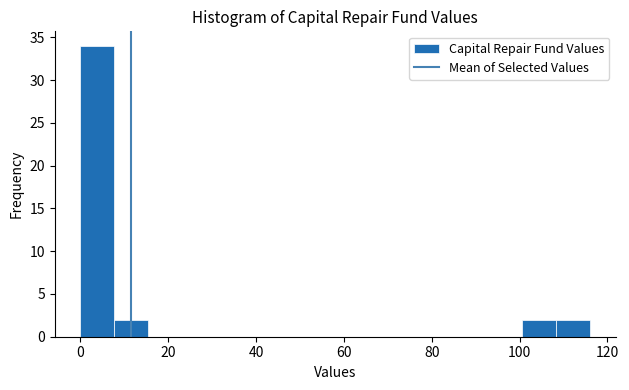

Read against the x-axis, roughly where is the centre of the tallest bar?

4